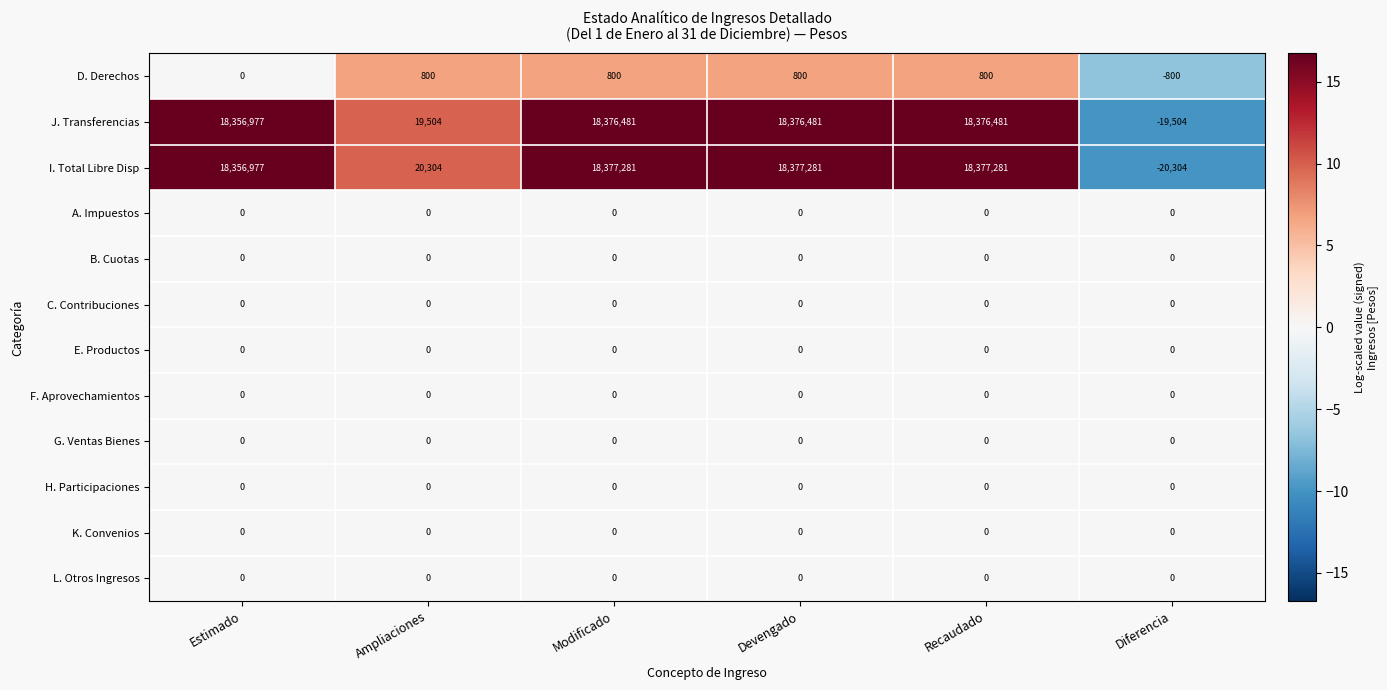

What value does the I. Total Libre Disp series have at Recaudado?

18377281